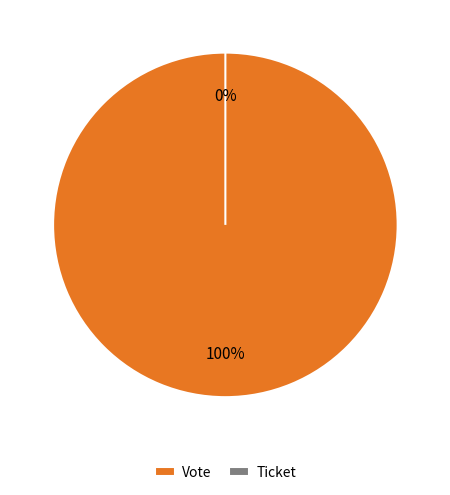

What is the majority slice?

Vote